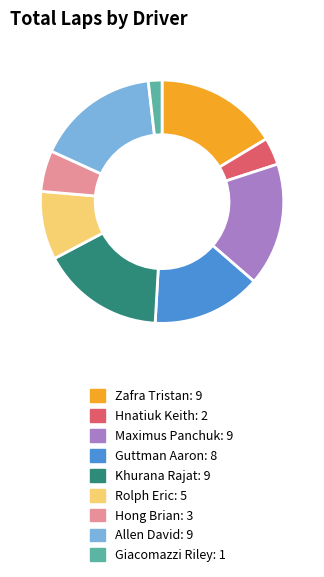

What is the ratio of the value at Giacomazzi Riley to the value at Hong Brian?

0.3